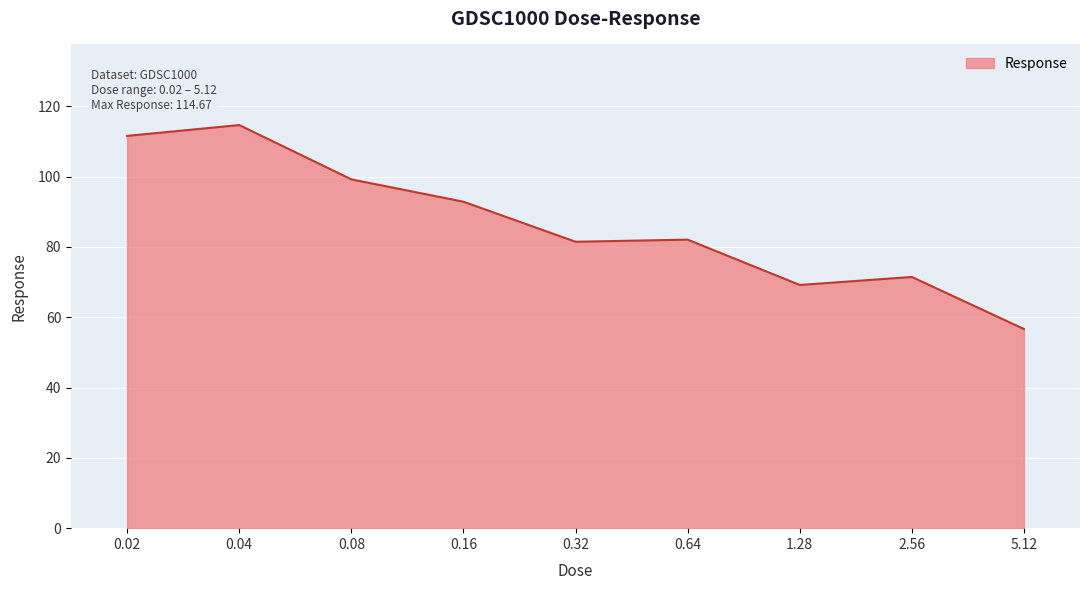

The chart shows a value of 81.5 at 0.32. True or false?

True